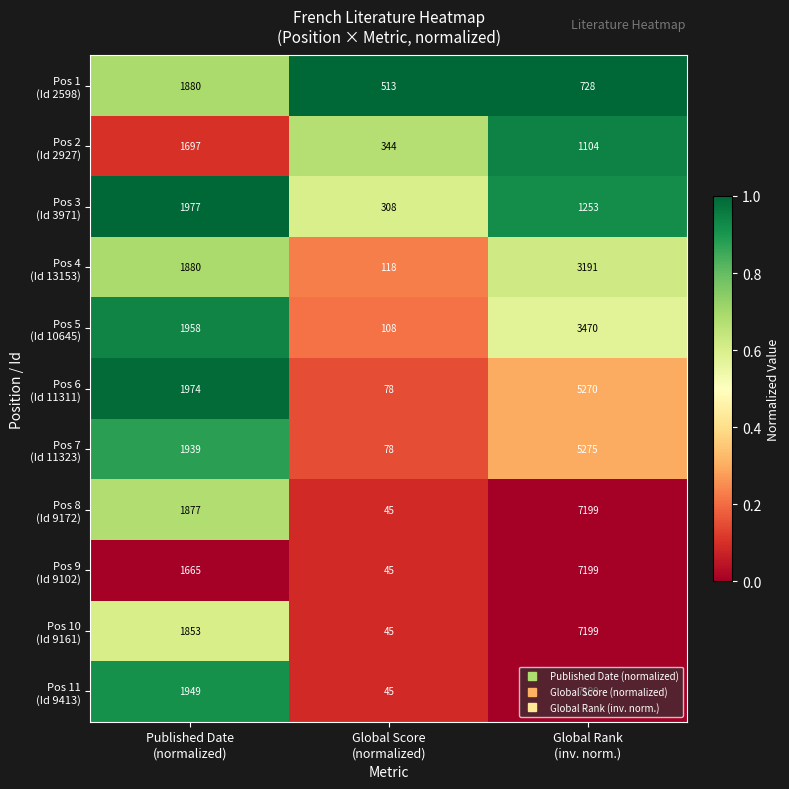

What is the greatest value displayed?

7199